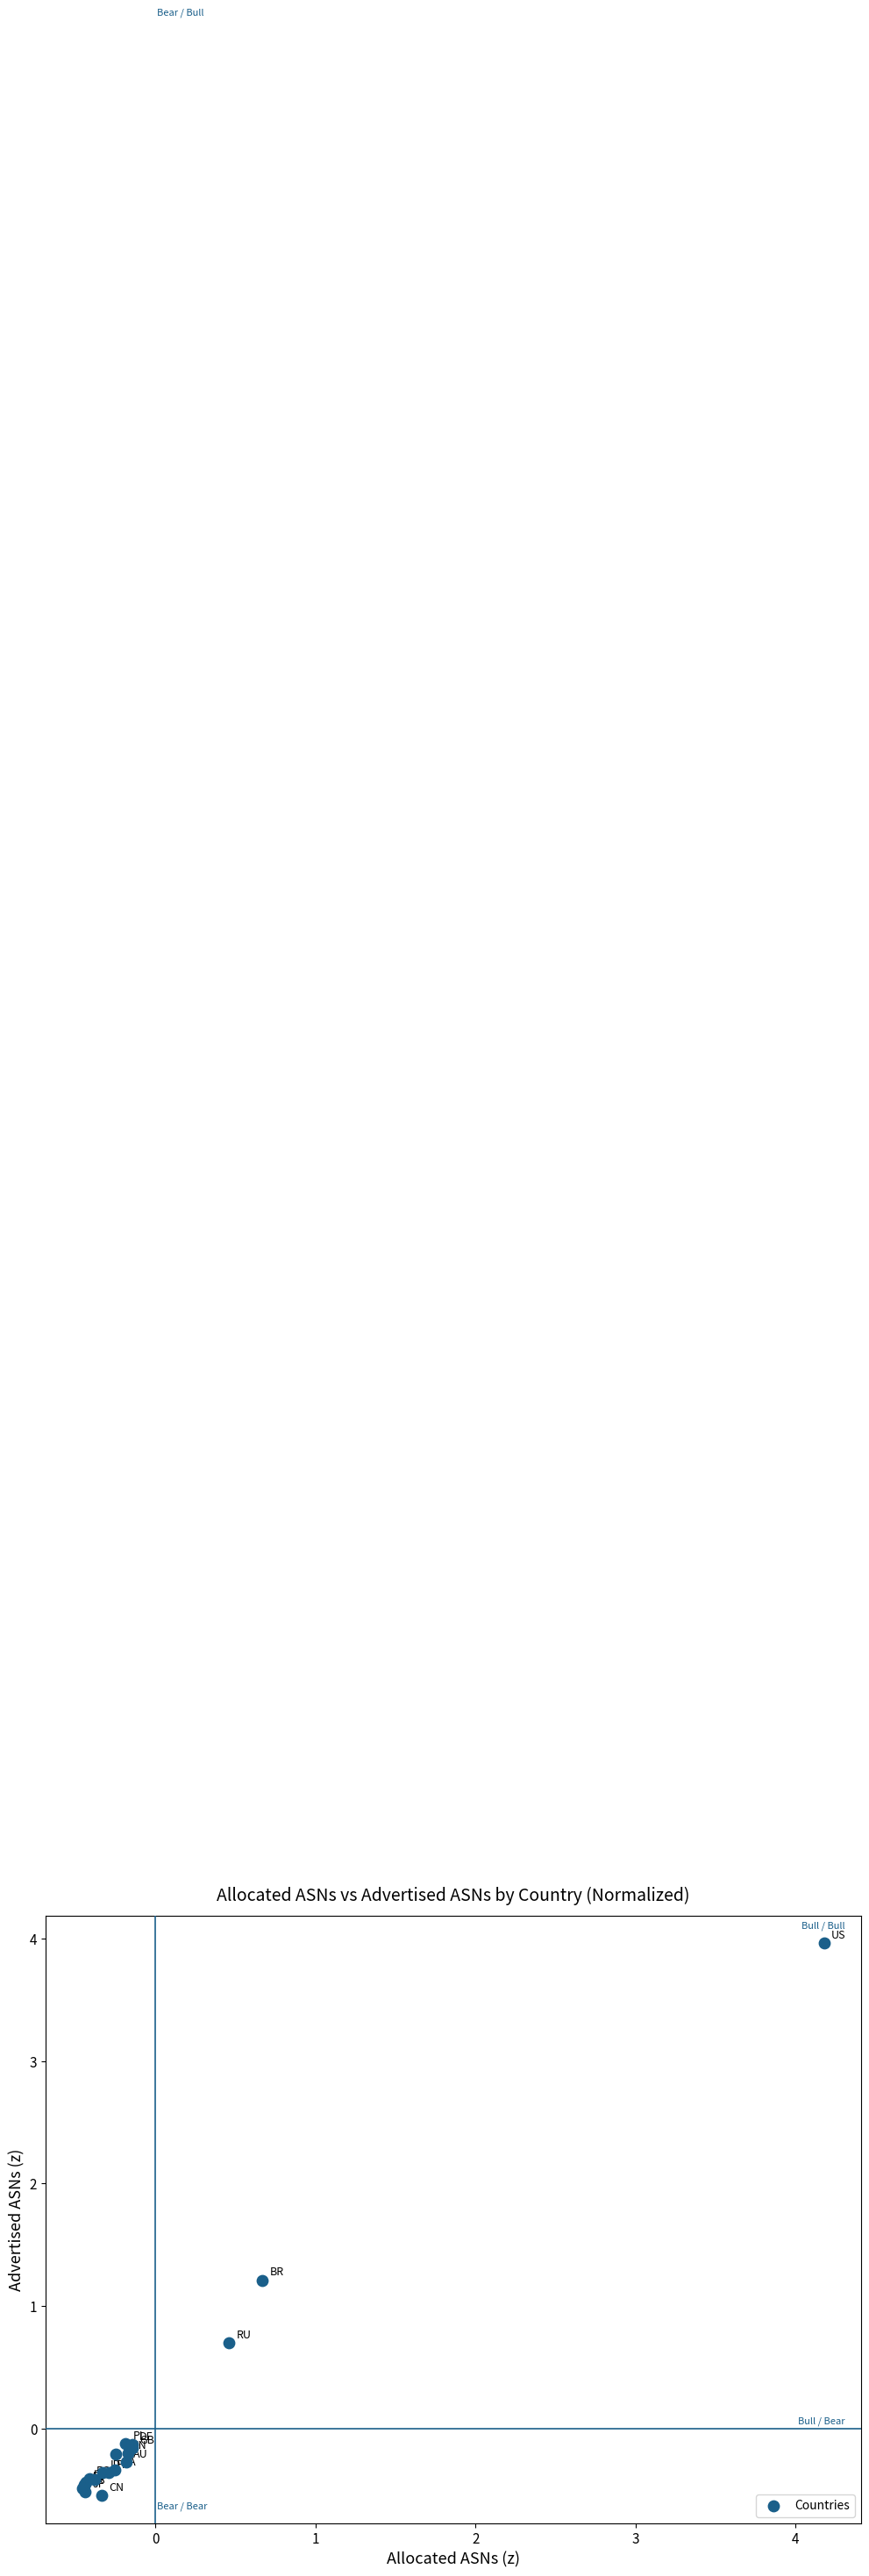

What Y value in the scatter plot is closest to 1?

1.2